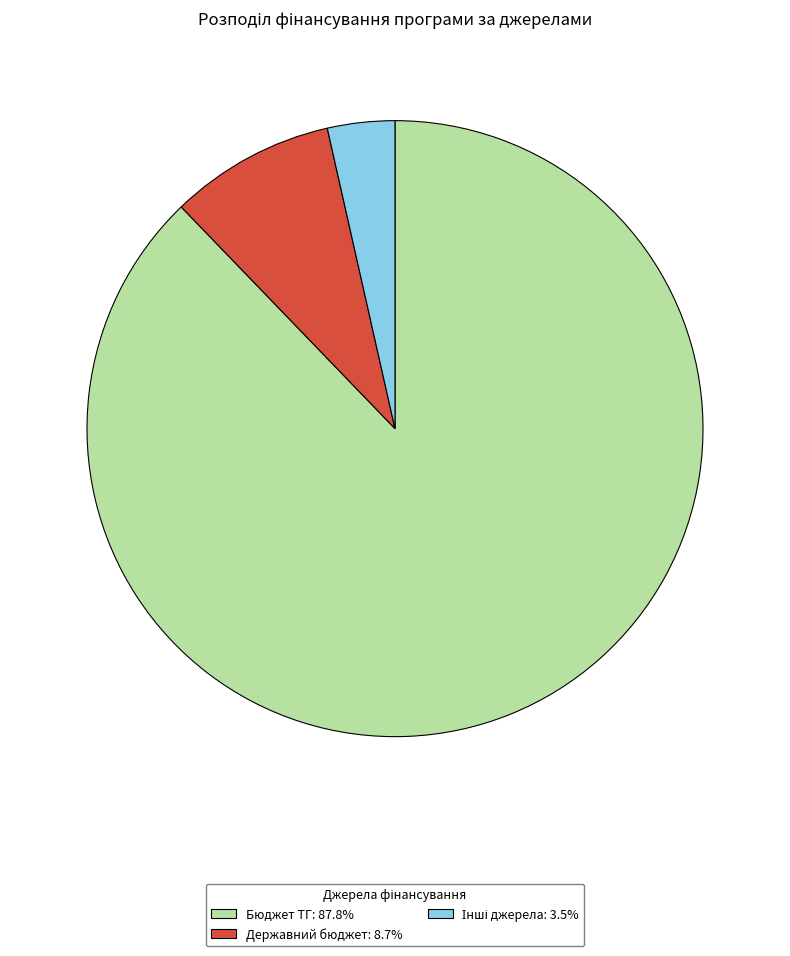

Which slice represents more than half of the pie?

Бюджет ТГ